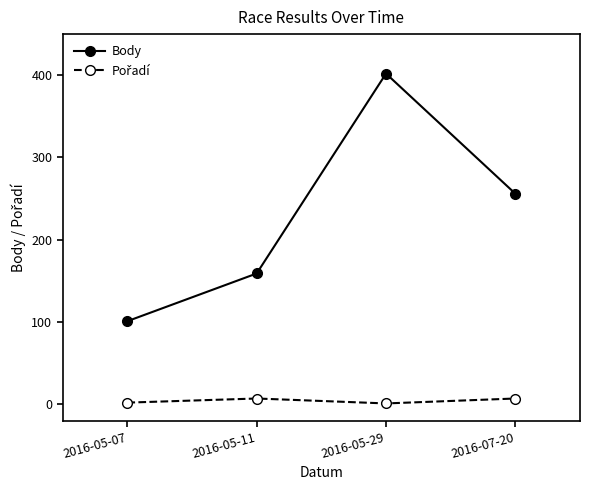

Rank the categories by Body value from highest to lowest.

2016-05-29, 2016-07-20, 2016-05-11, 2016-05-07